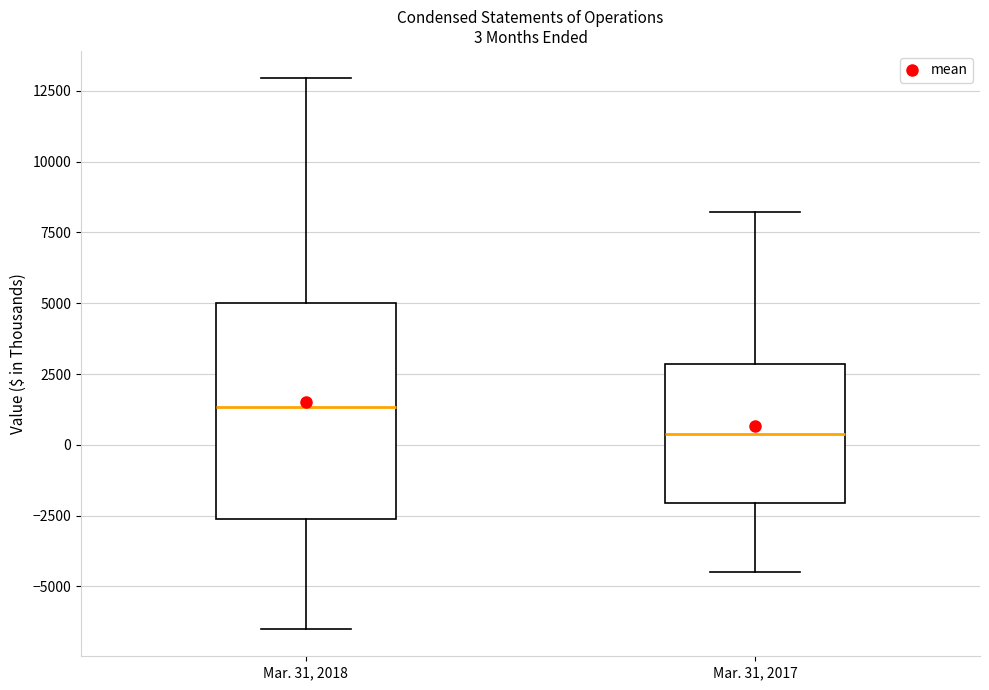

Comparing the boxes themselves (not the whiskers), which one is the tallest?

Mar. 31, 2018